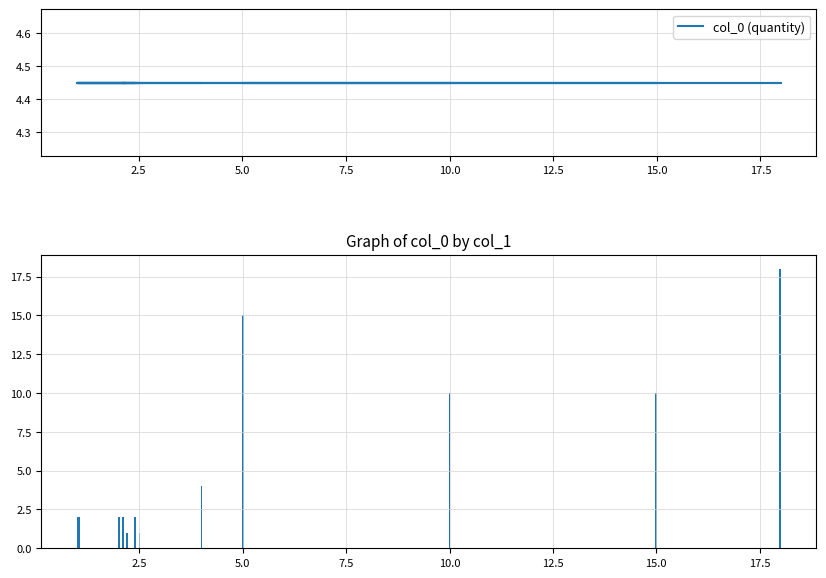

Is it true that the value at 15.0 is 1?

False